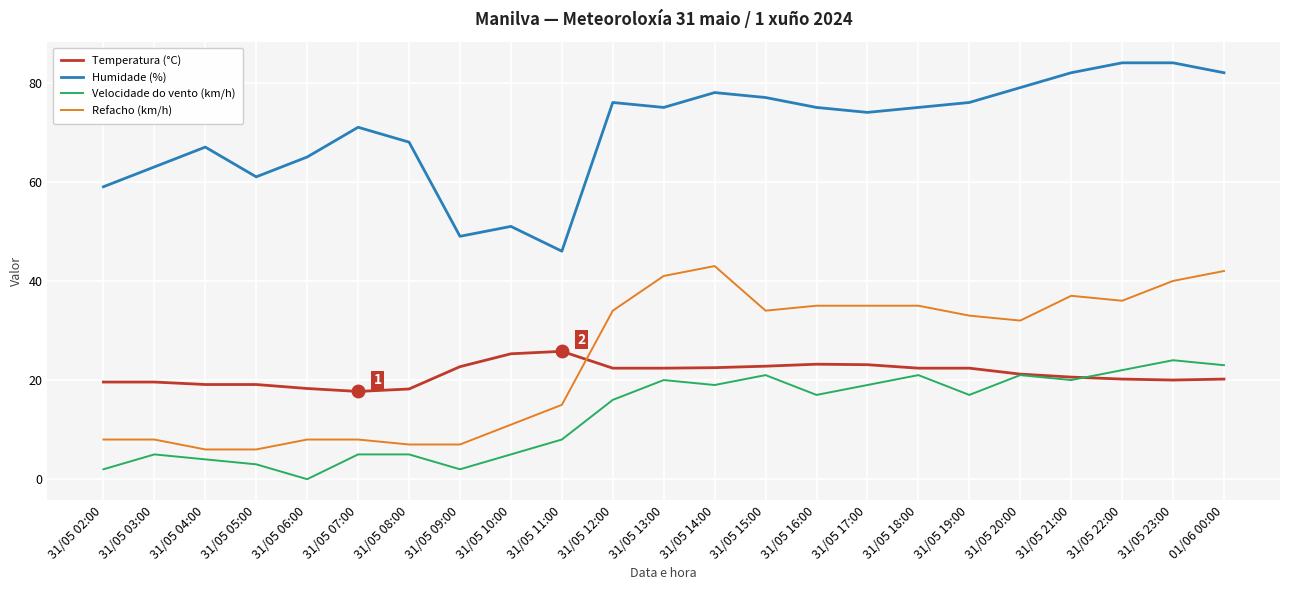

Which series changed the most between 31/05 02:00 and 31/05 22:00?

Refacho (km/h)